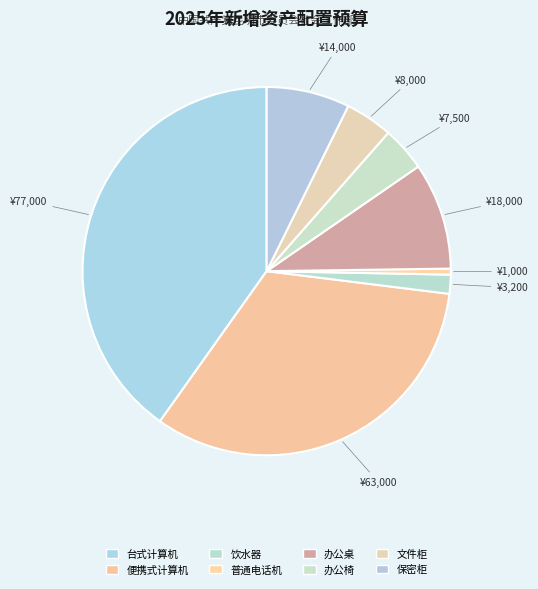

How many slices are in this pie chart?

8